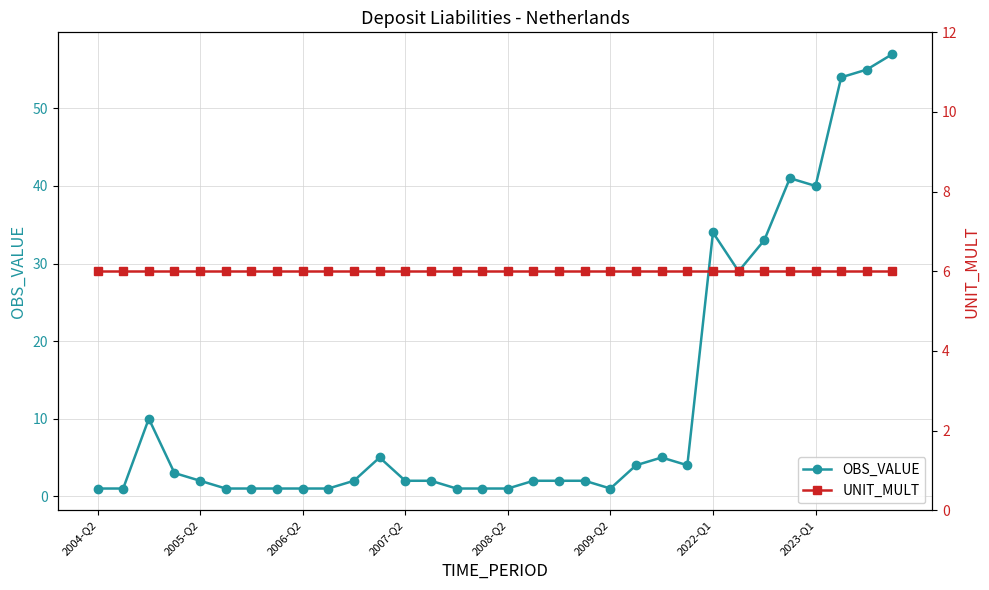

After their last crossing, which series has the higher values: UNIT_MULT or OBS_VALUE?

OBS_VALUE